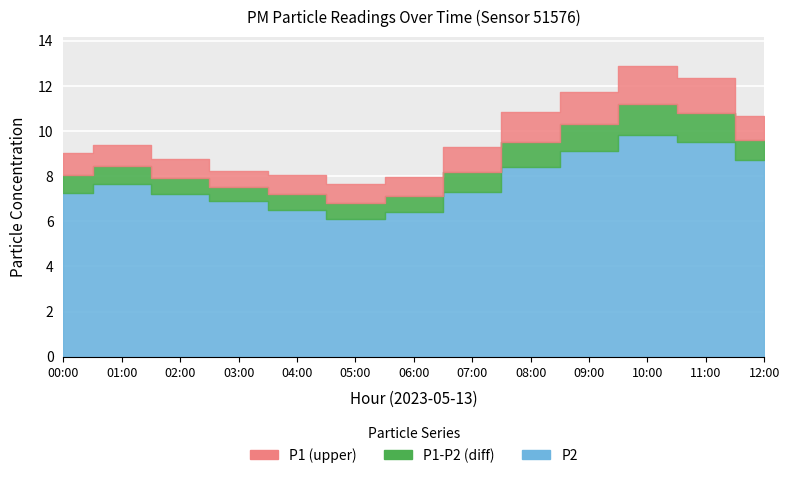

True or false: P1 and P2 cross at least once.

False